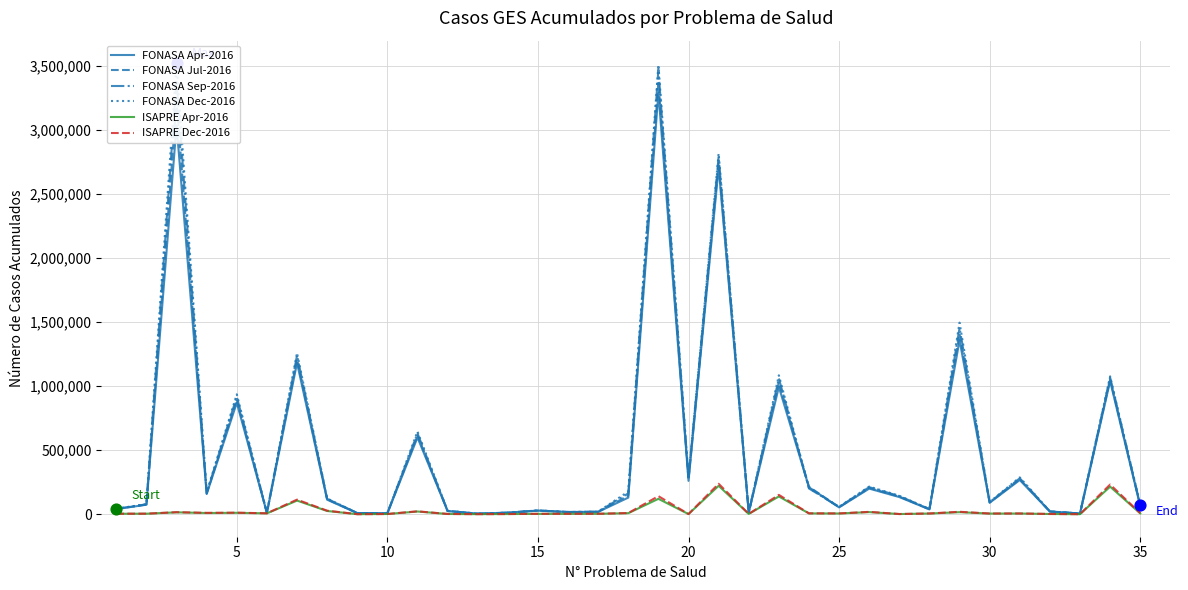

What are all the series names shown in the legend?

FONASA Apr-2016, FONASA Jul-2016, FONASA Sep-2016, FONASA Dec-2016, ISAPRE Apr-2016, ISAPRE Dec-2016